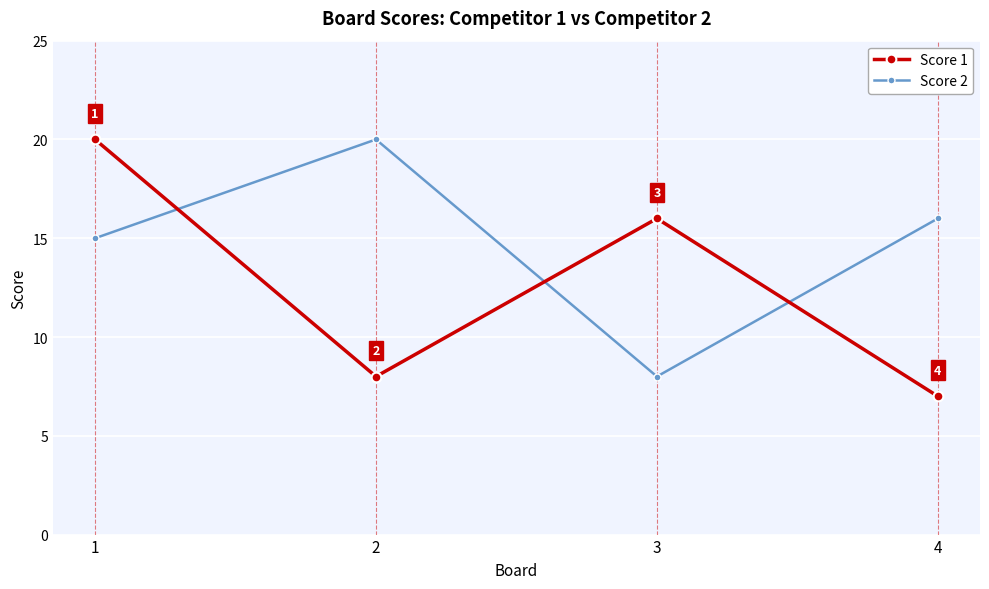

Which series has the largest total across all categories?

Score 2